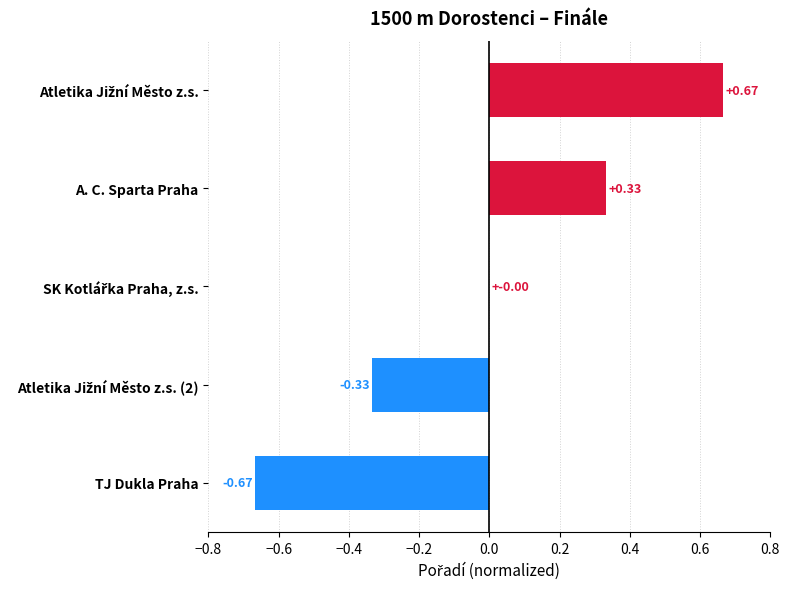

What is the minimum value shown in the chart?

-0.7